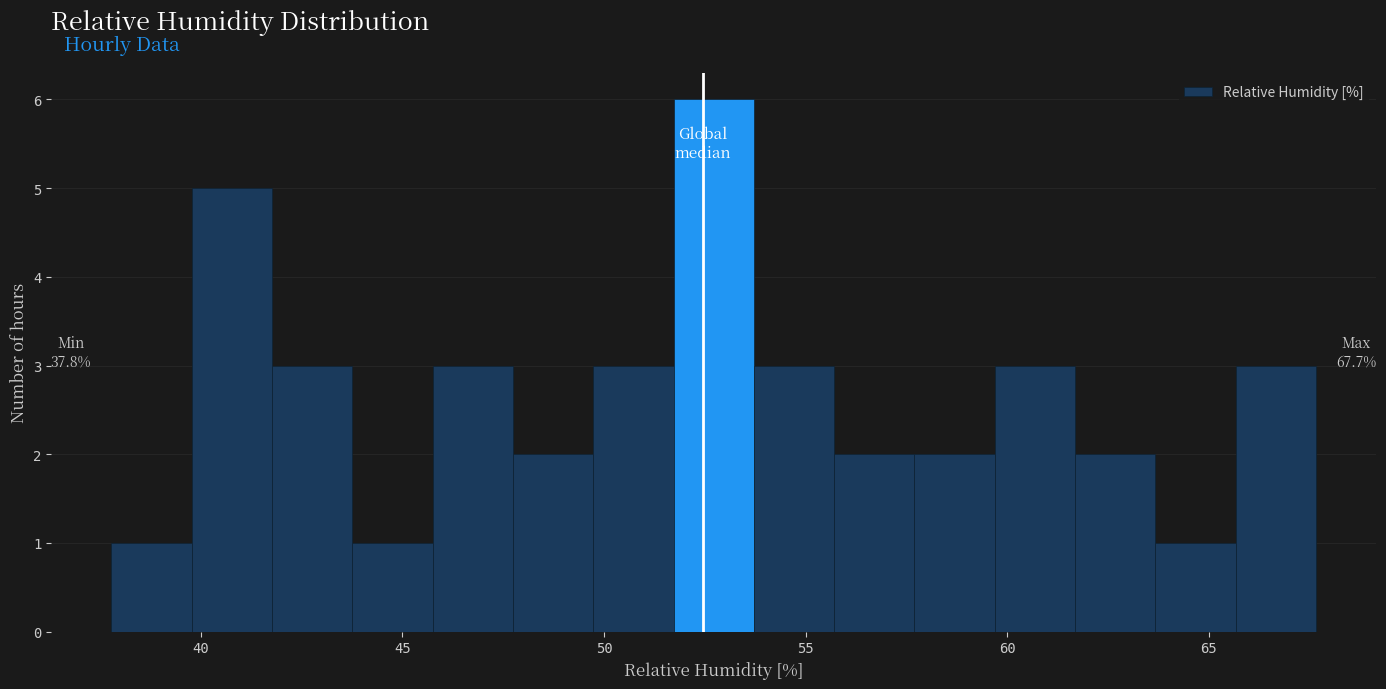

Around what value on the x-axis is the tallest bar? Give the approximate position of its centre, as read against the axis.

52.5